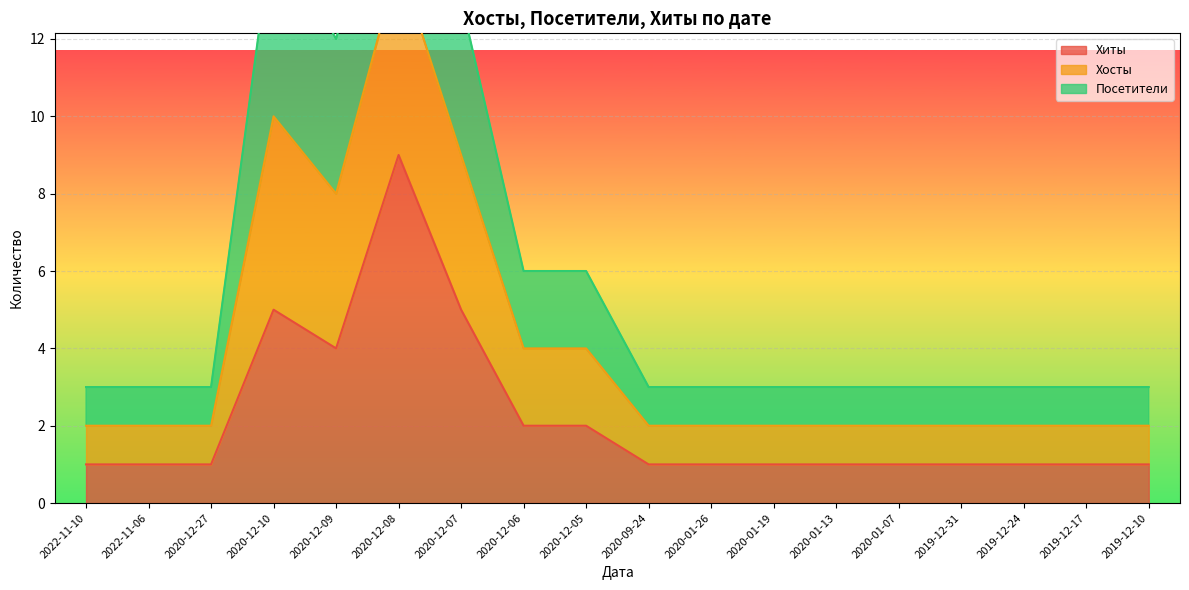

True or false: Хиты and Хосты intersect in this chart.

False